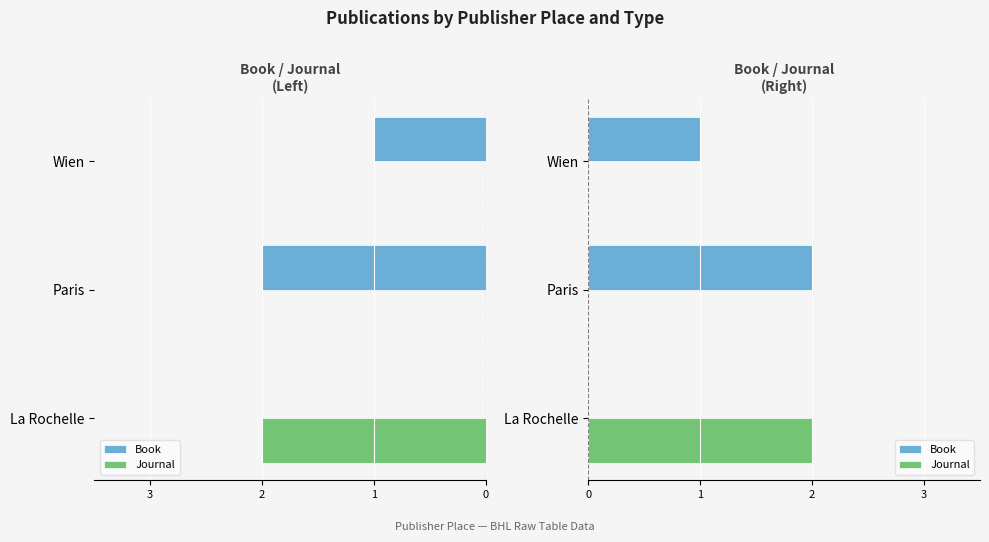

Which has a higher value, Paris or Wien?

Paris